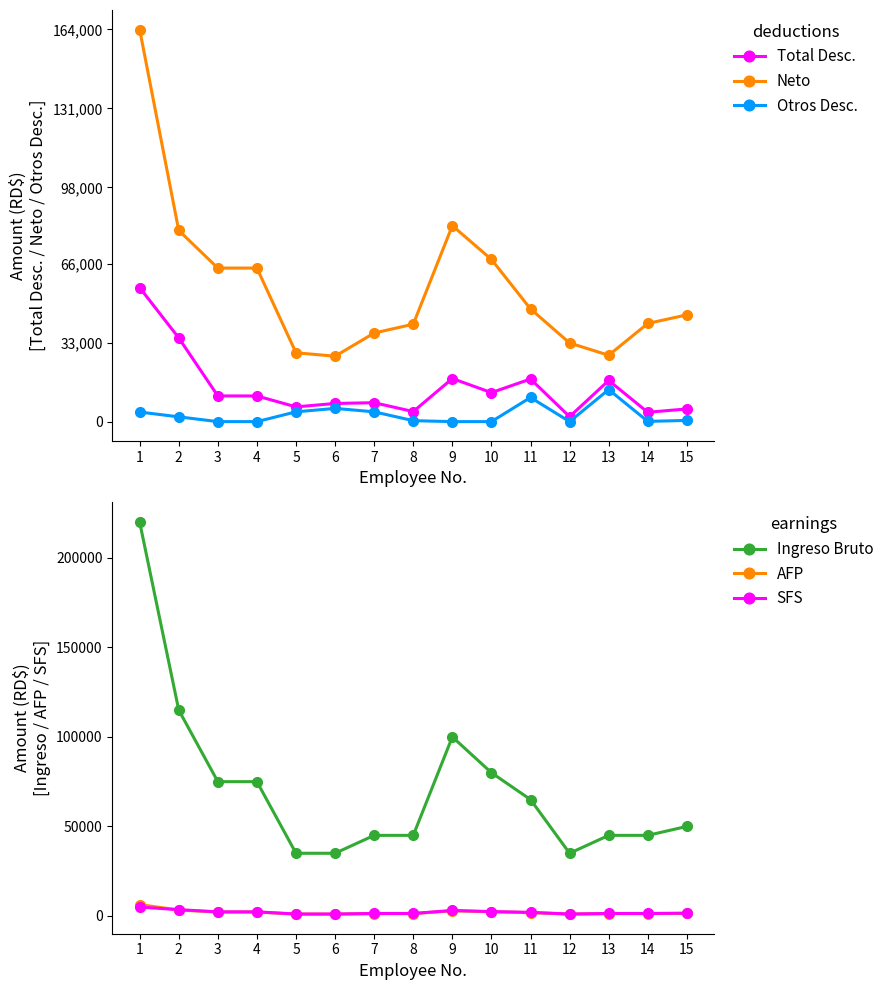

How many series are shown in this chart?

6